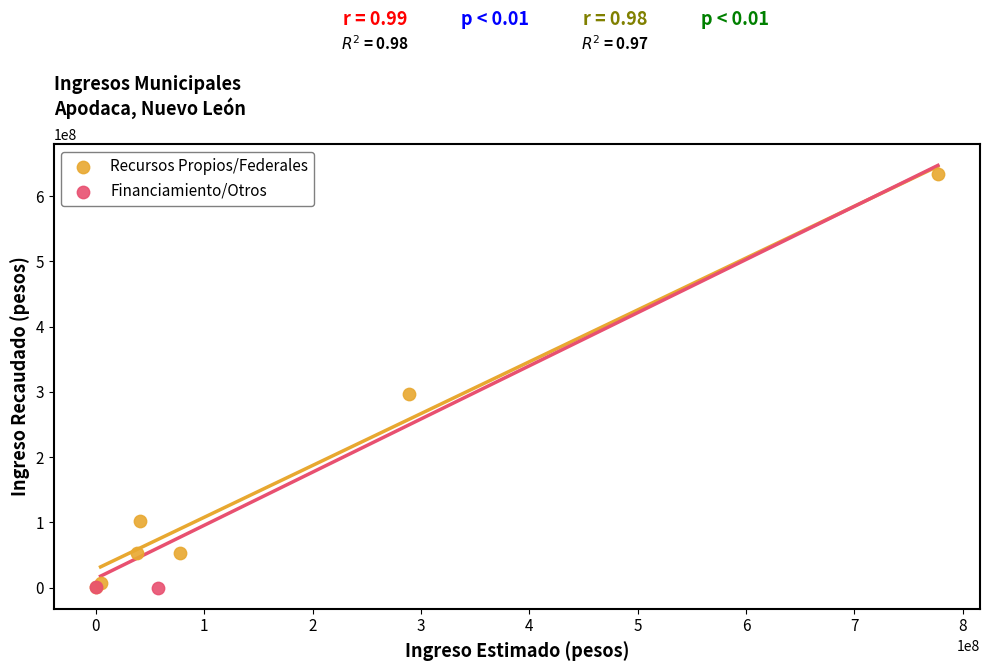

Which series has the widest spread of Y values?

Recursos Propios/Federales